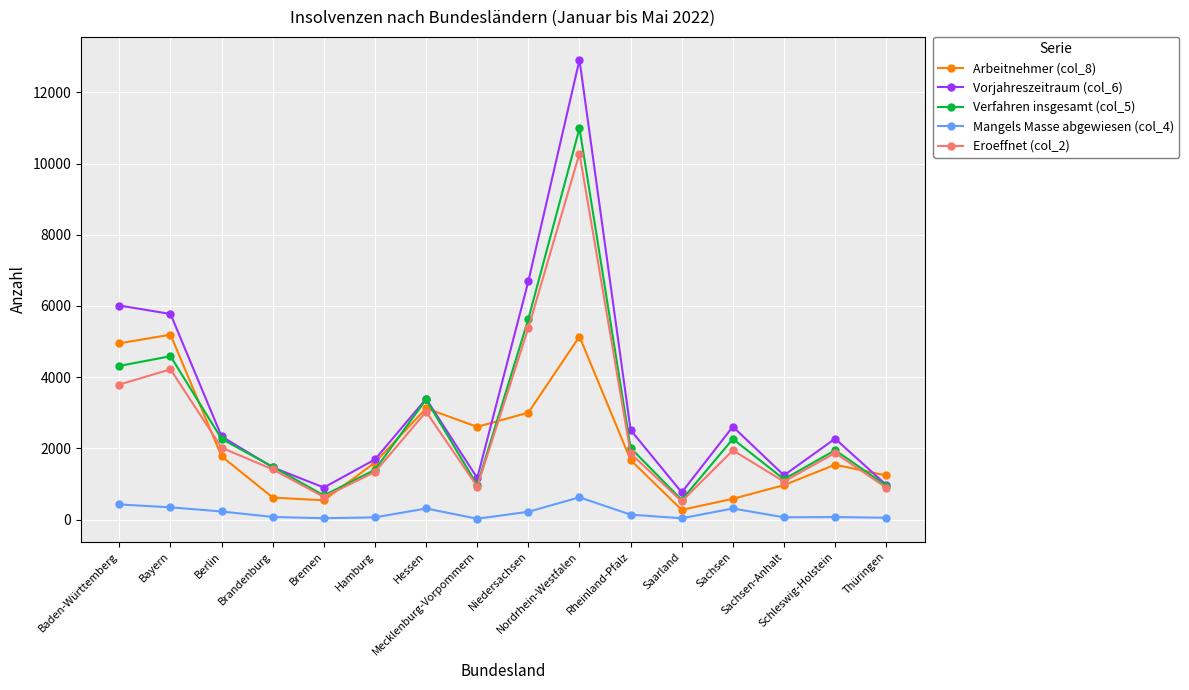

True or false: Arbeitnehmer (col_8) and Mangels Masse abgewiesen (col_4) intersect in this chart.

False